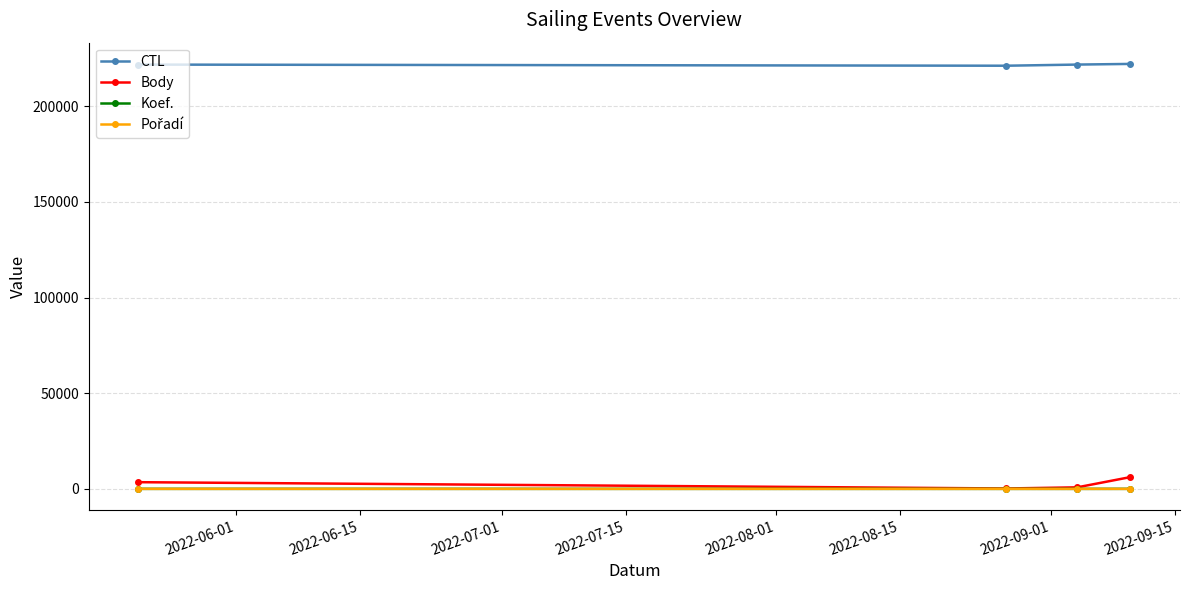

True or false: CTL has more than 1 interior local peaks.

False